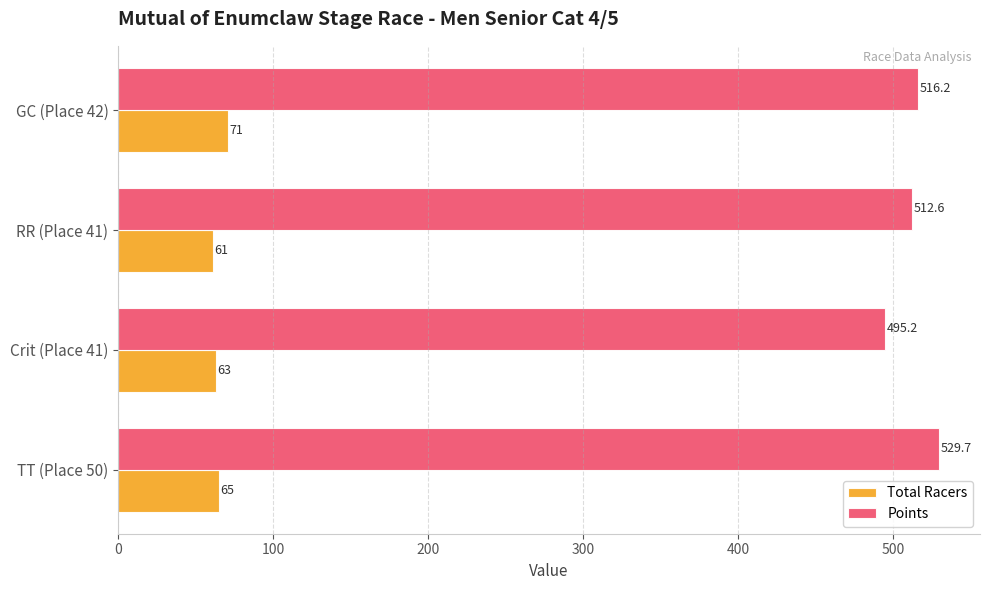

Which series changed the most between TT (Place 50) and GC (Place 42)?

Points